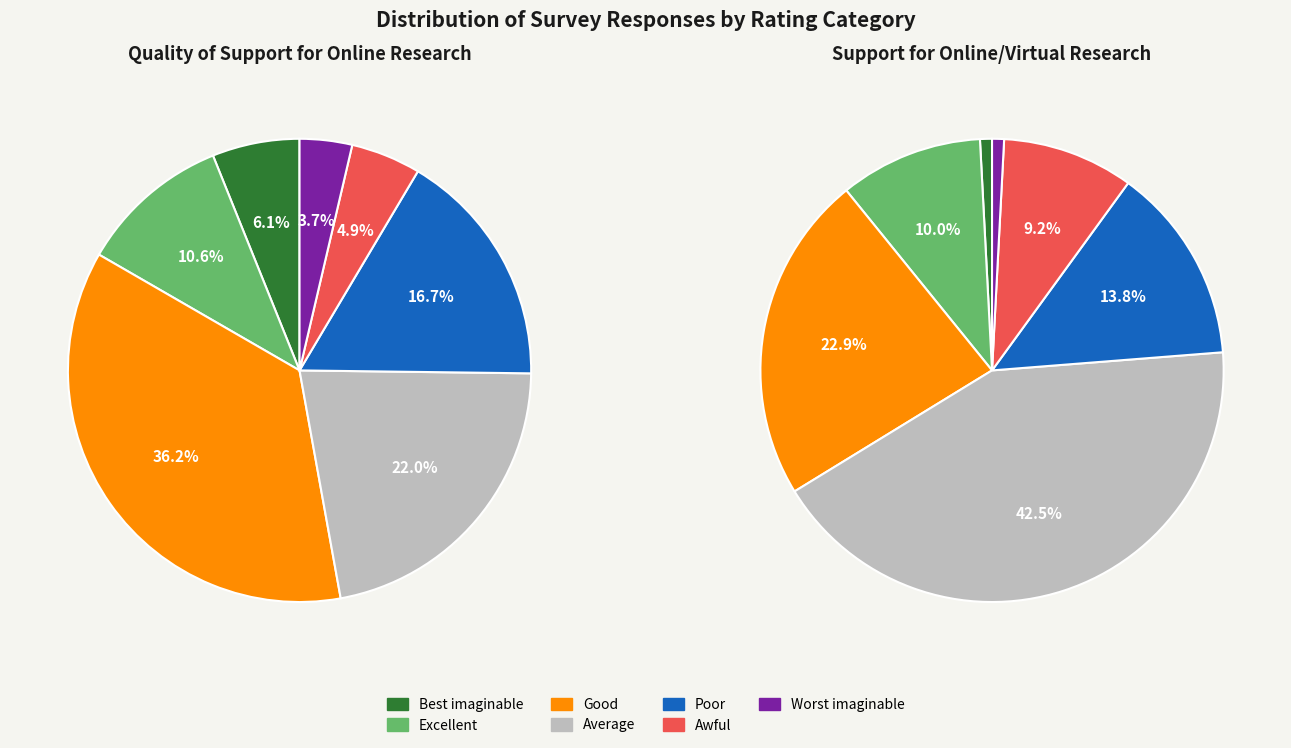

To the nearest percent, what portion does Awful represent?

9%